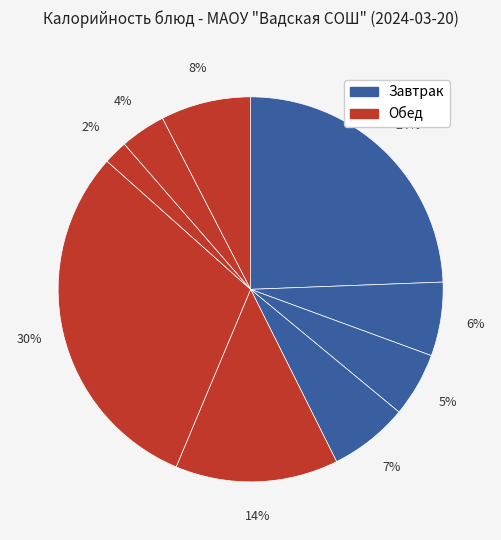

How many segments does this pie chart have?

9